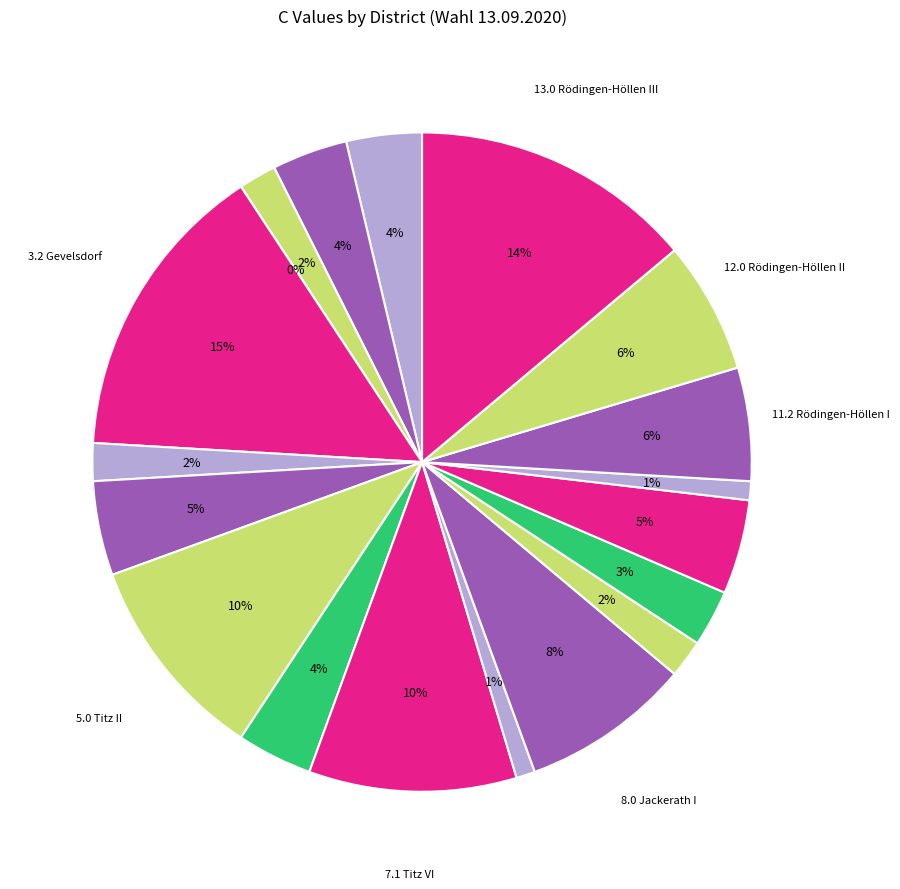

Does any single category account for the majority?

No